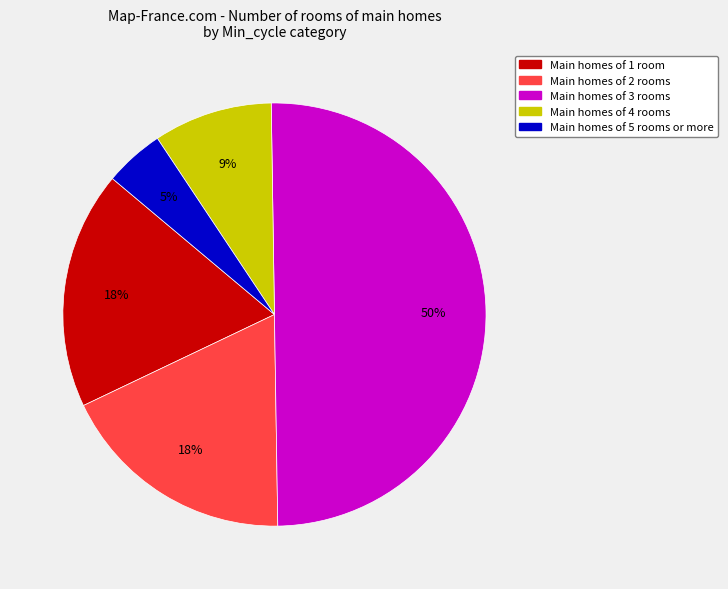

To the nearest percent, what is the average slice percentage?

20%